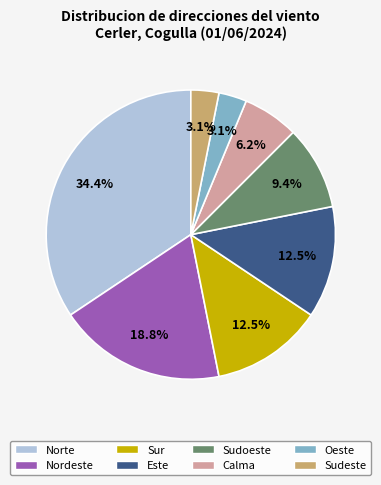

Does Sudeste account for over 50% of the chart?

No